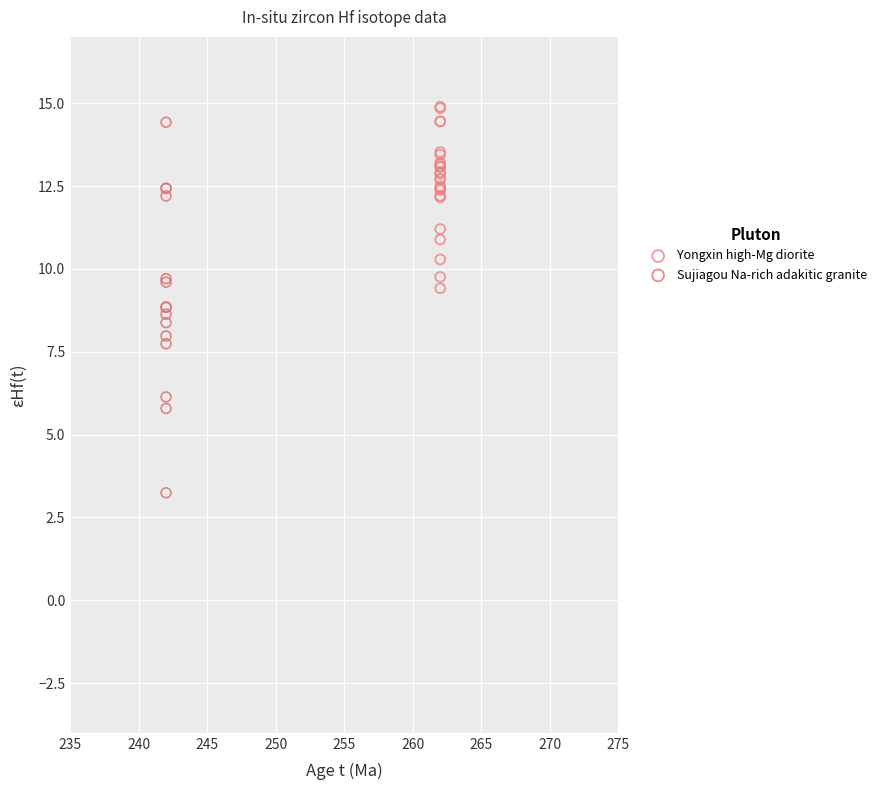

Which series contains the lowest Y value?

Sujiagou Na-rich adakitic granite